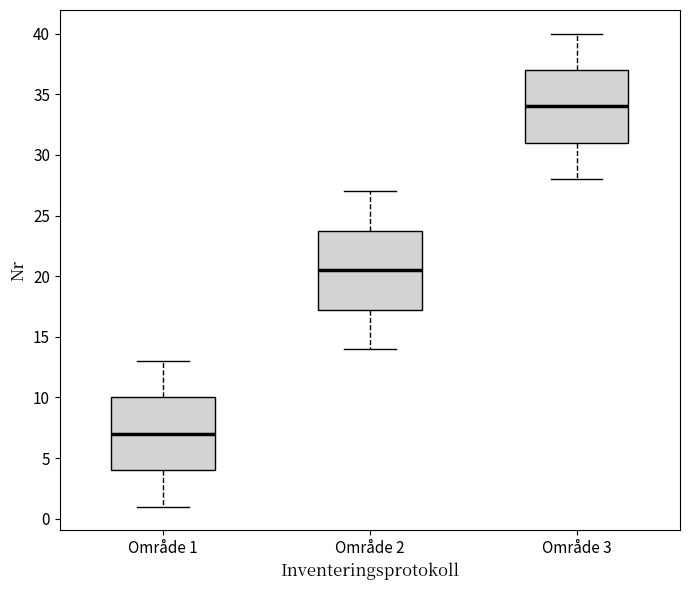

Reading left to right, transcribe this box plot: for each box, give where its median line is, the range the box spans, and where its two whiskers end, as read against the y-axis. The values are not printed on the chart, so give them approximately, as read against the axis.

Område 1: median 7.0, box 4.0 to 10.0, whiskers 1.0 to 13.0
Område 2: median 20.5, box 17.5 to 24.0, whiskers 14.0 to 27.0
Område 3: median 34.0, box 31.0 to 37.0, whiskers 28.0 to 40.0